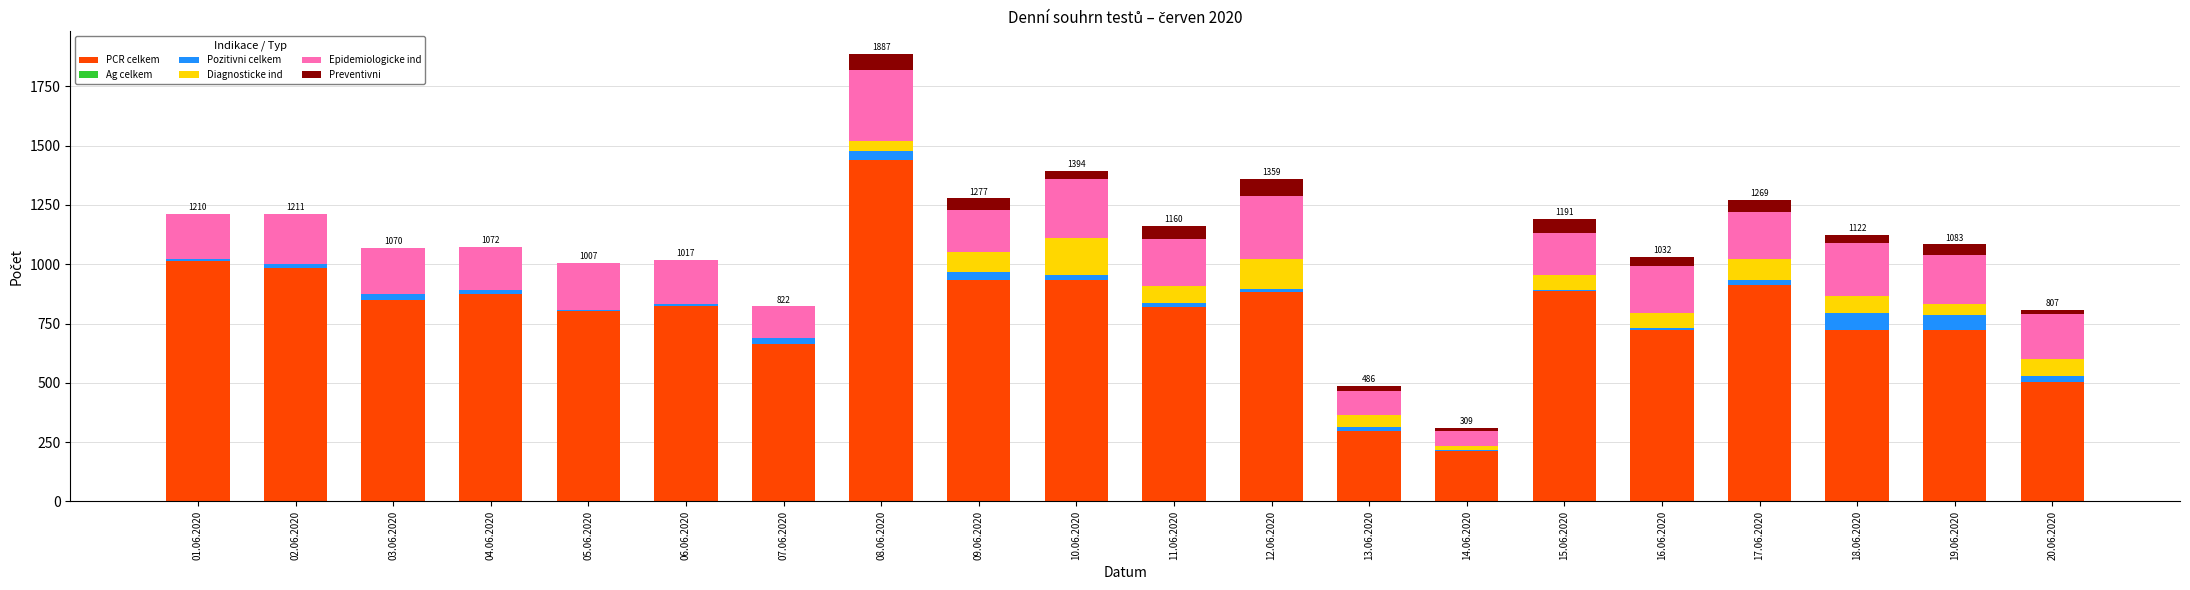

At which category is the sum across all series the highest?

08.06.2020